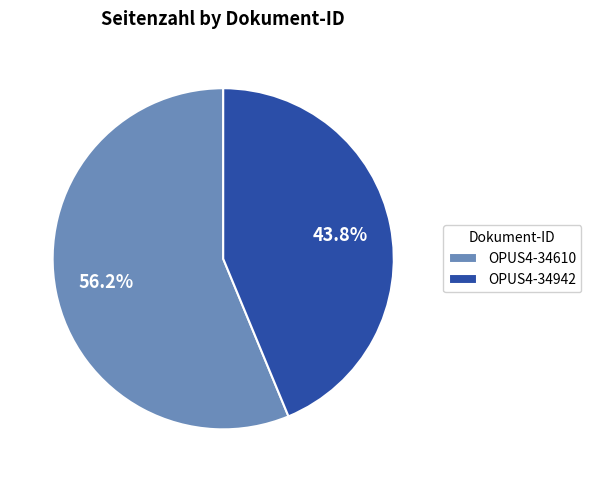

Between OPUS4-34610 and OPUS4-34942, which is larger?

OPUS4-34610